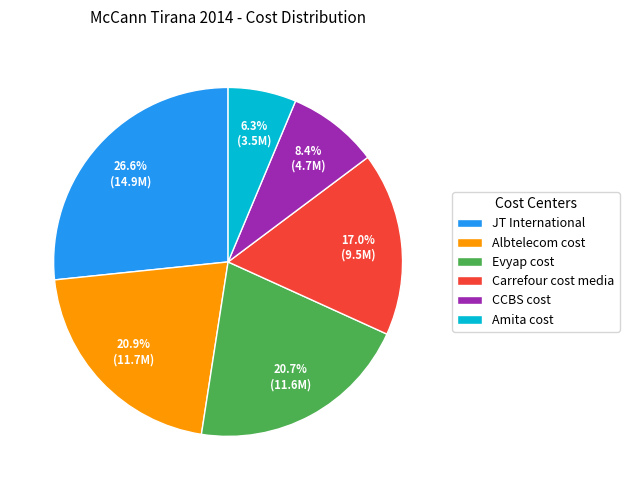

Combined, do Evyap cost and Carrefour cost media account for over 50%?

No